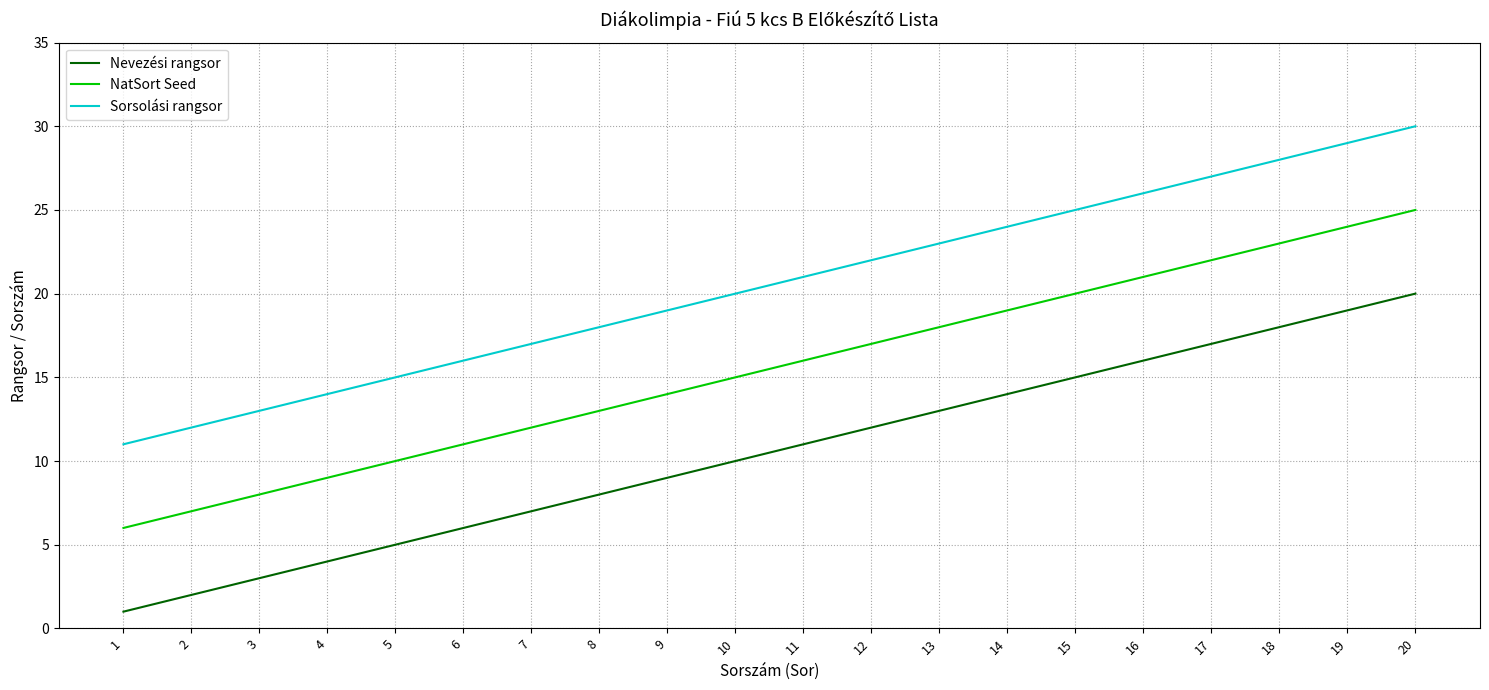

True or false: NatSort Seed and Nevezési rangsor cross at least once.

False